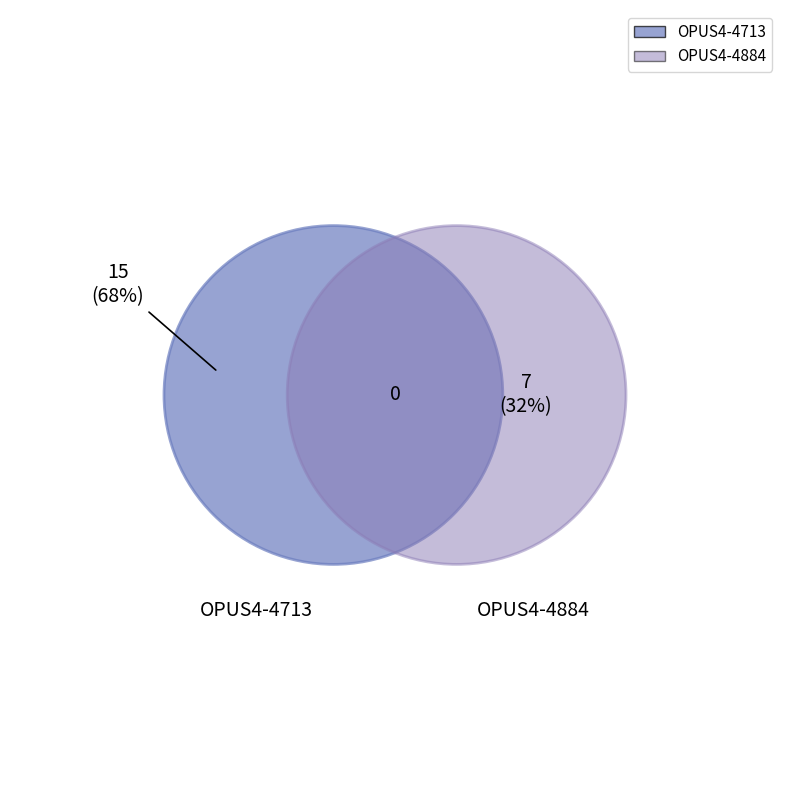

Is the sum of OPUS4-4713 and OPUS4-4884 greater than half?

Yes